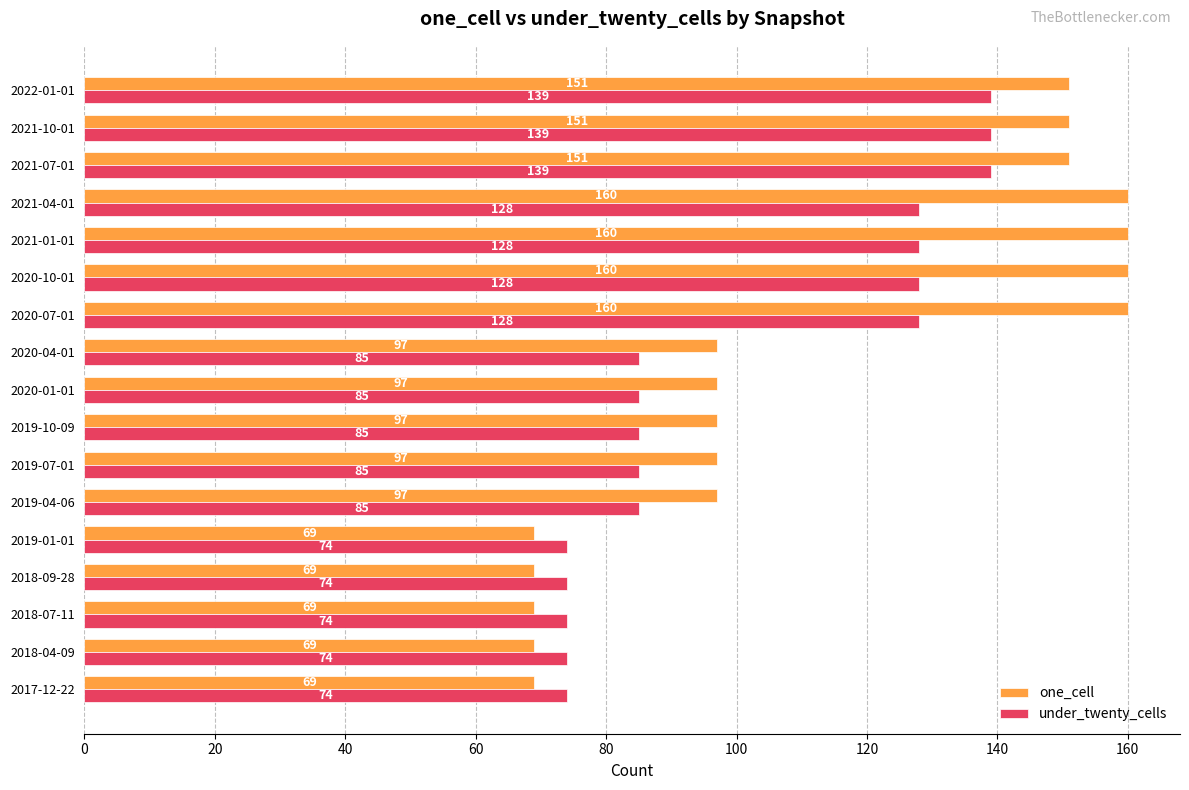

How many data points in under_twenty_cells are less than 85?

5